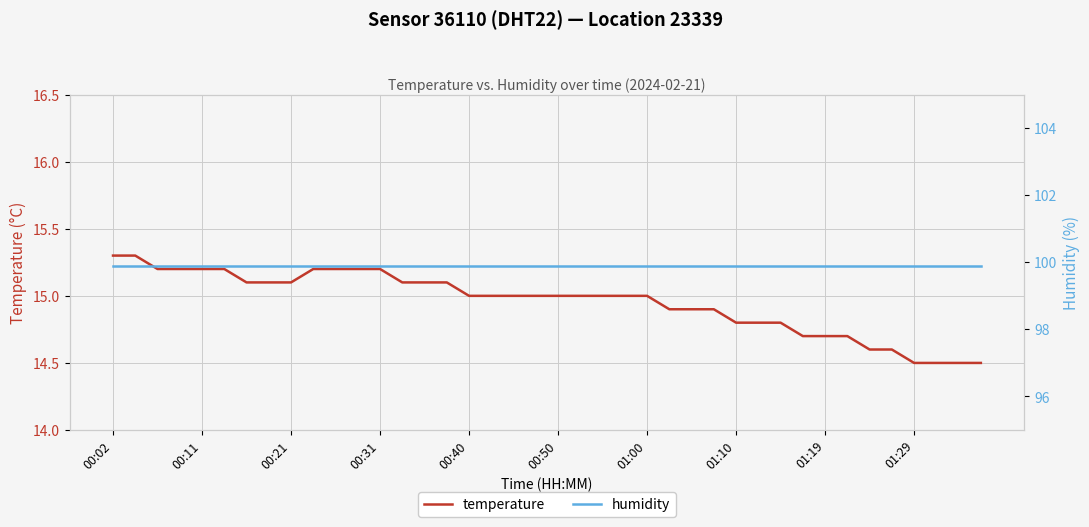

True or false: humidity and temperature cross at least once.

False